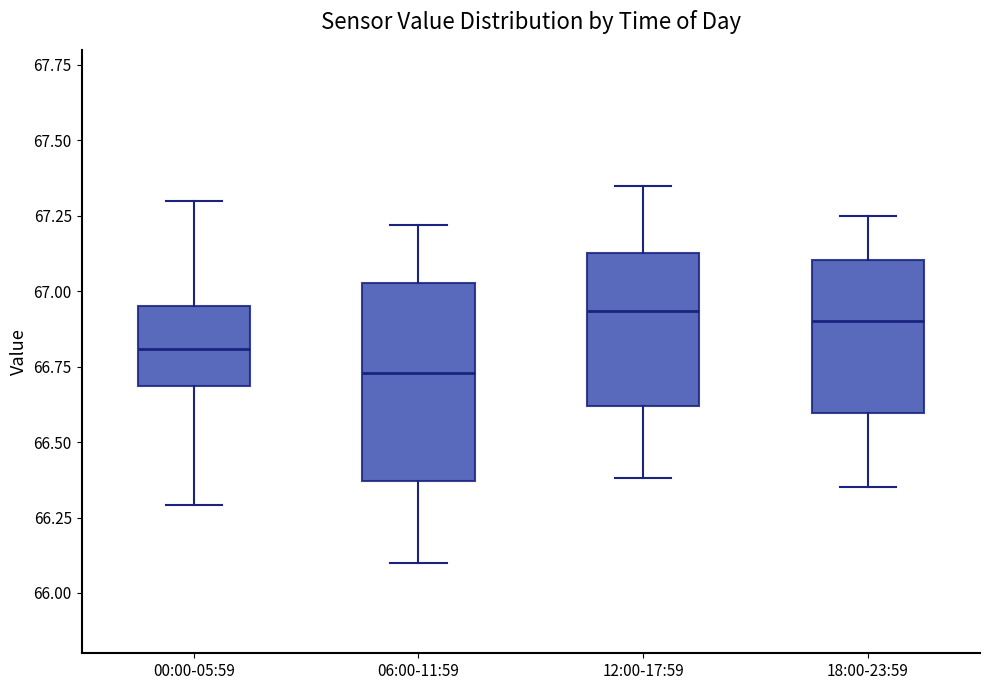

Where is the upper edge of the box for 06:00-11:59 on the y-axis? The values are not printed on the chart, so give them approximately, as read against the axis.

67.05